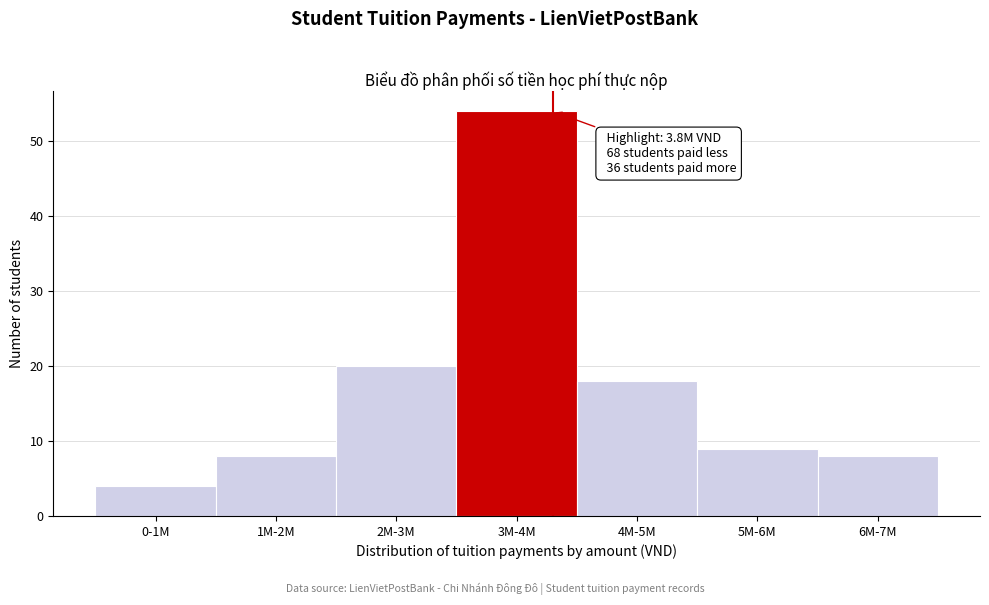

Reading left to right, transcribe all the data shown in this chart.

4	8	20	54	18	9	8